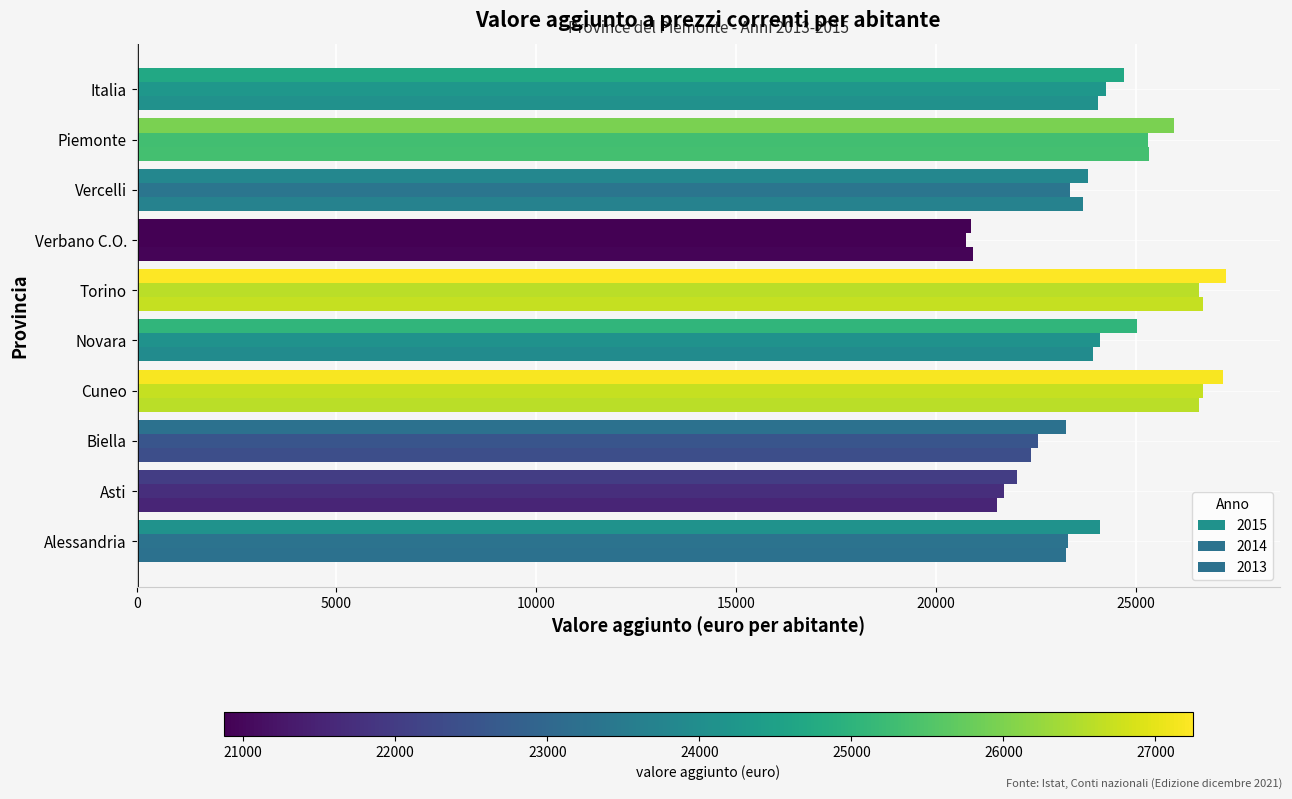

How many values in the 2013 series exceed 23925?

5